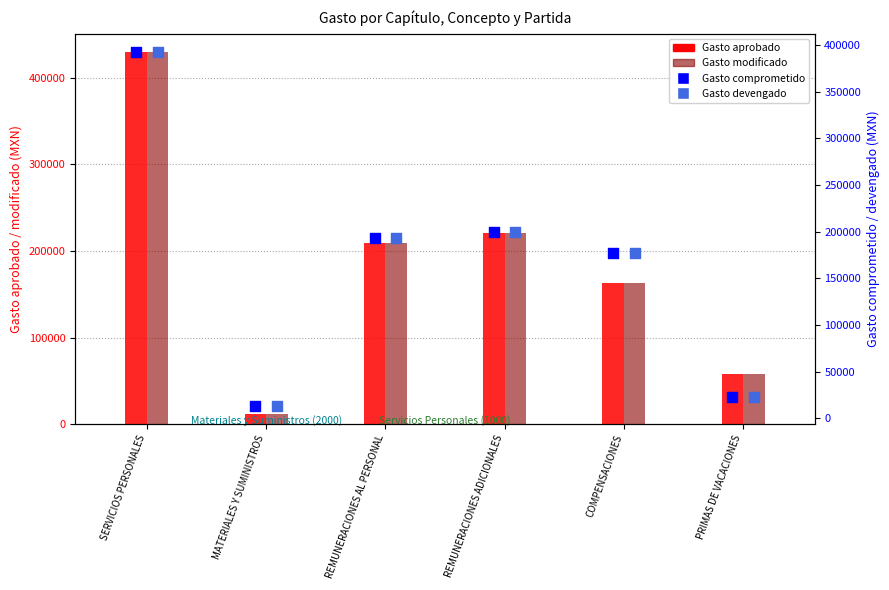

At which category is the sum across all series the highest?

SERVICIOS PERSONALES